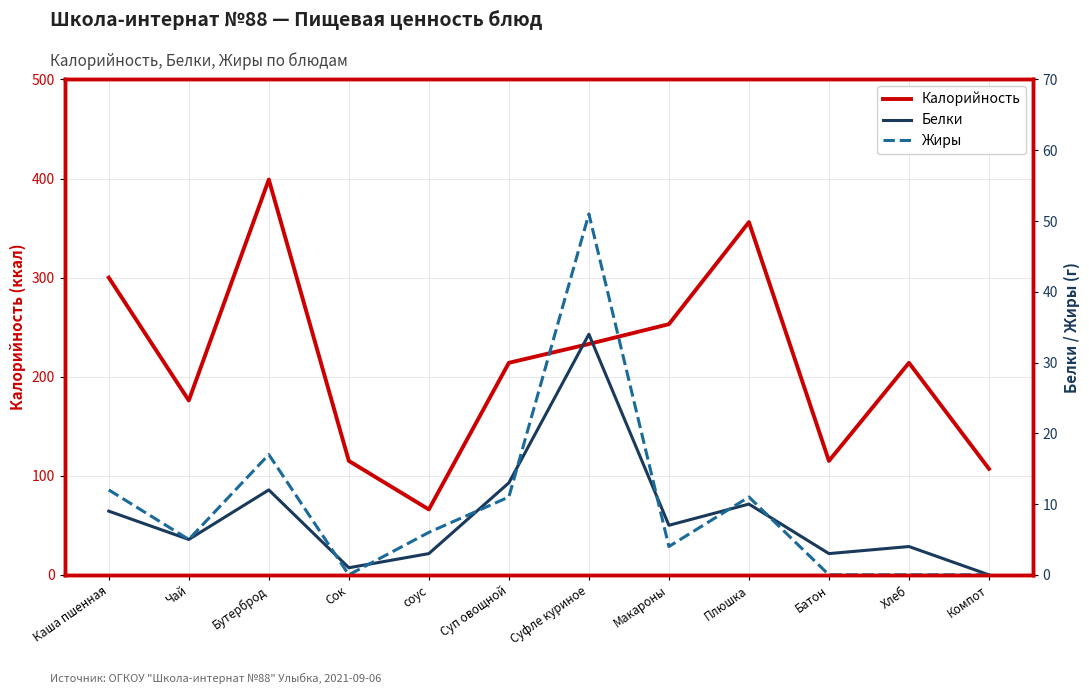

Which category has the lowest value in the Белки series?

Компот